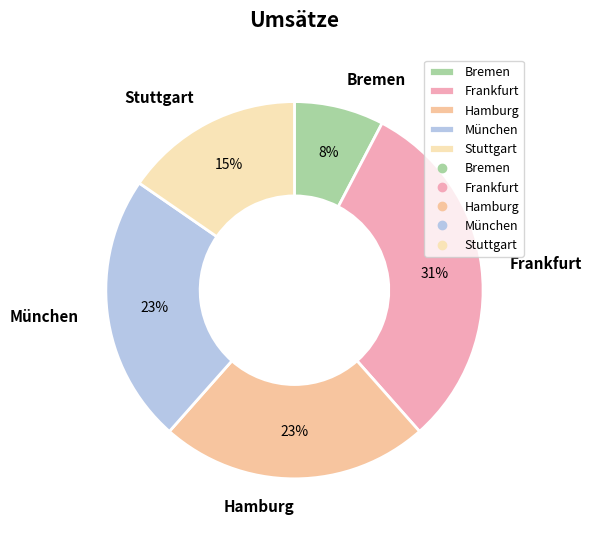

To the nearest percent, what is the combined percentage of München and Stuttgart?

38%